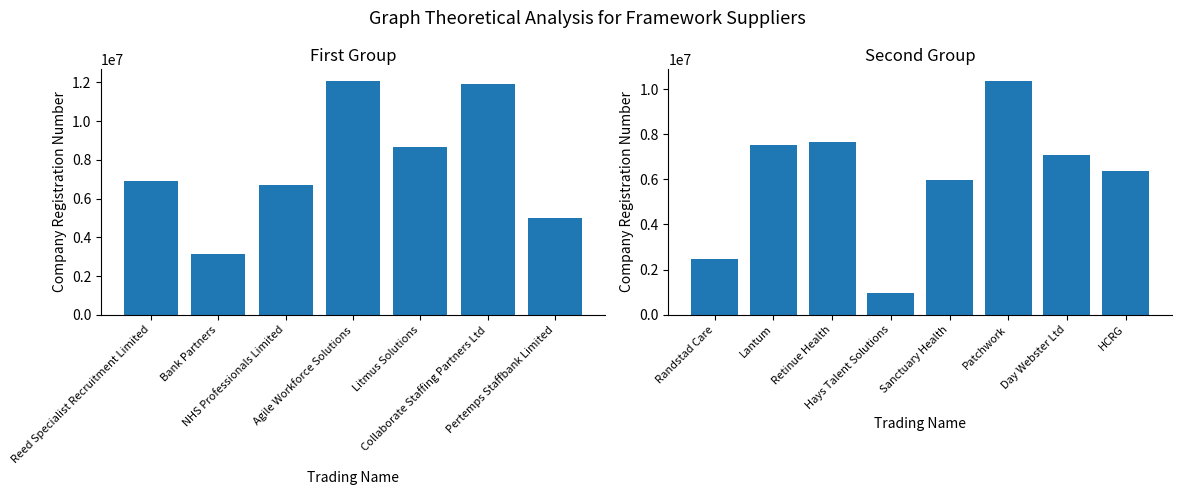

Which label corresponds to the smallest value in the chart?

Hays Talent Solutions